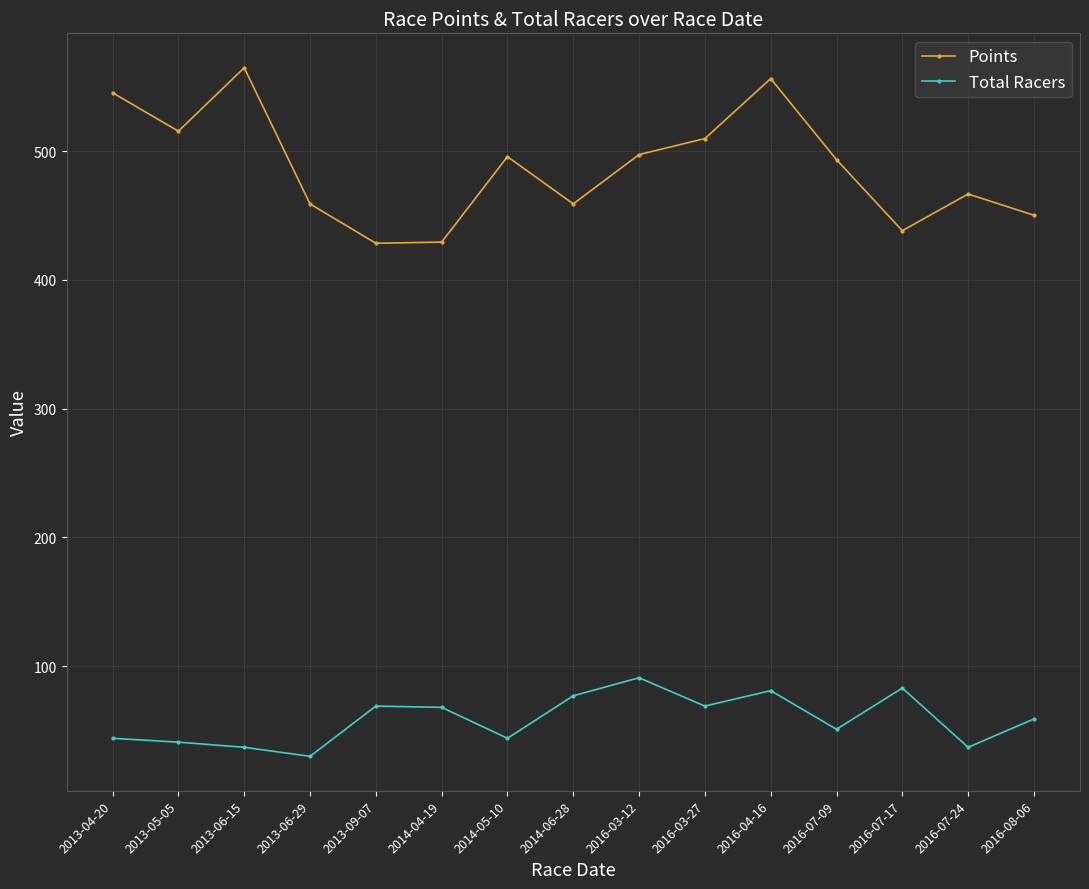

How many lines are shown in the chart?

2